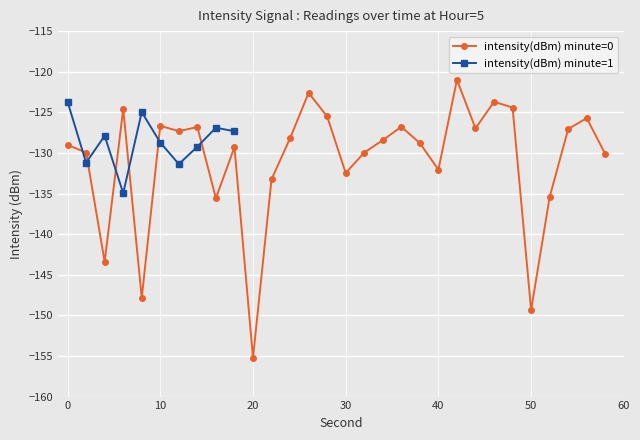

The chart shows a value of -126.8 at 14. True or false?

True